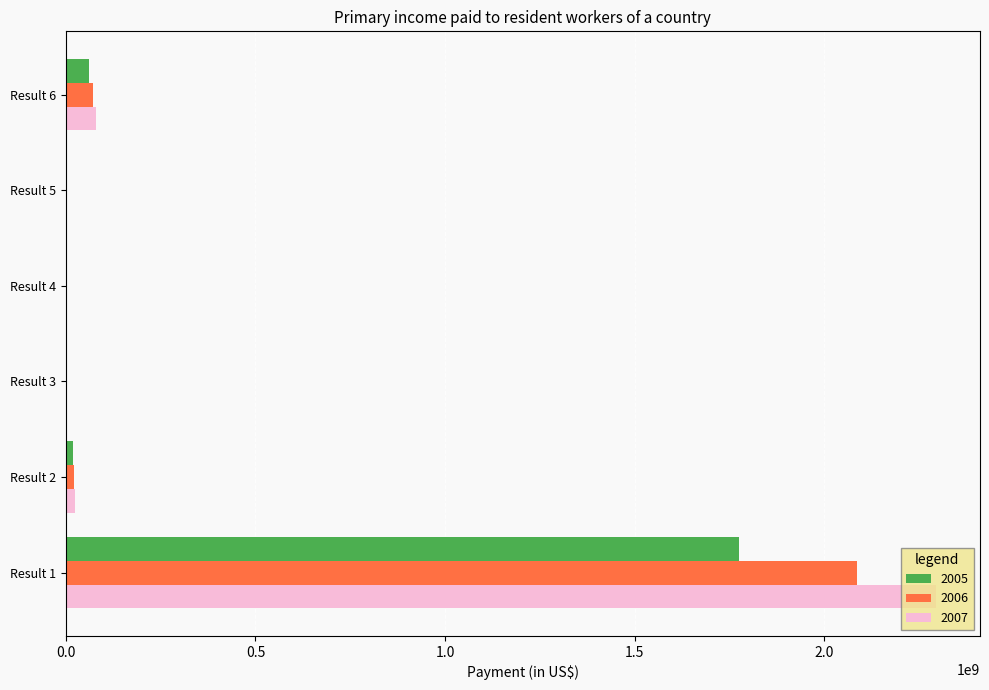

Which category has the highest value across all series?

Result 1